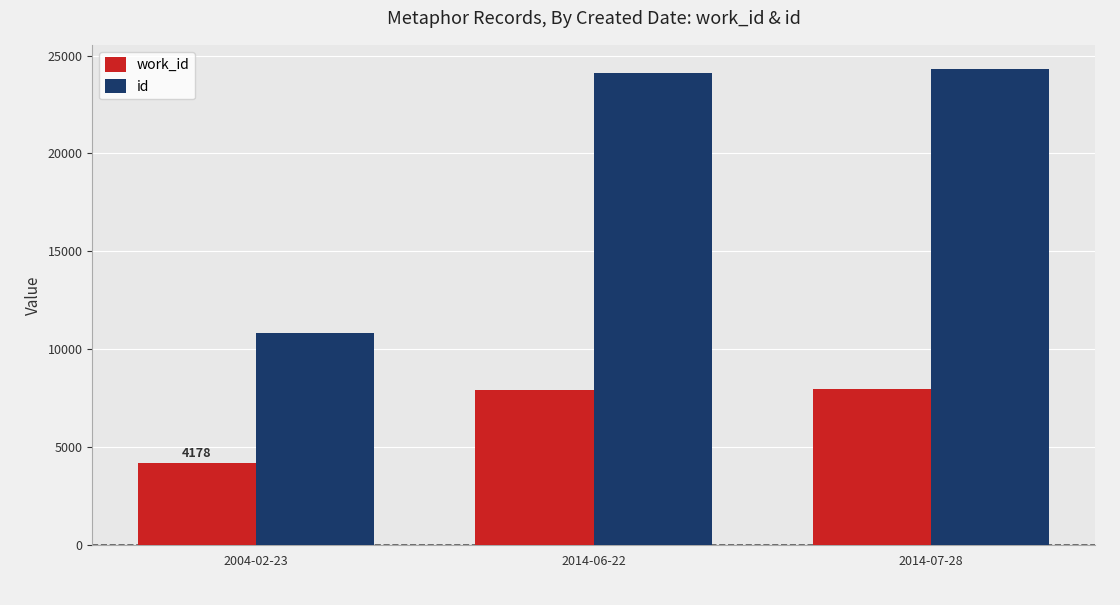

What is the total value across all series at 2004-02-23?

15017